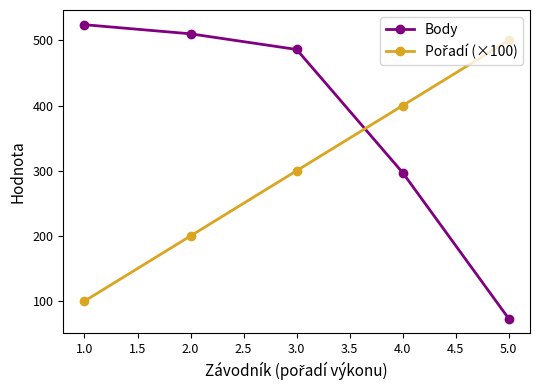

What is the lowest value of the Body series?

73